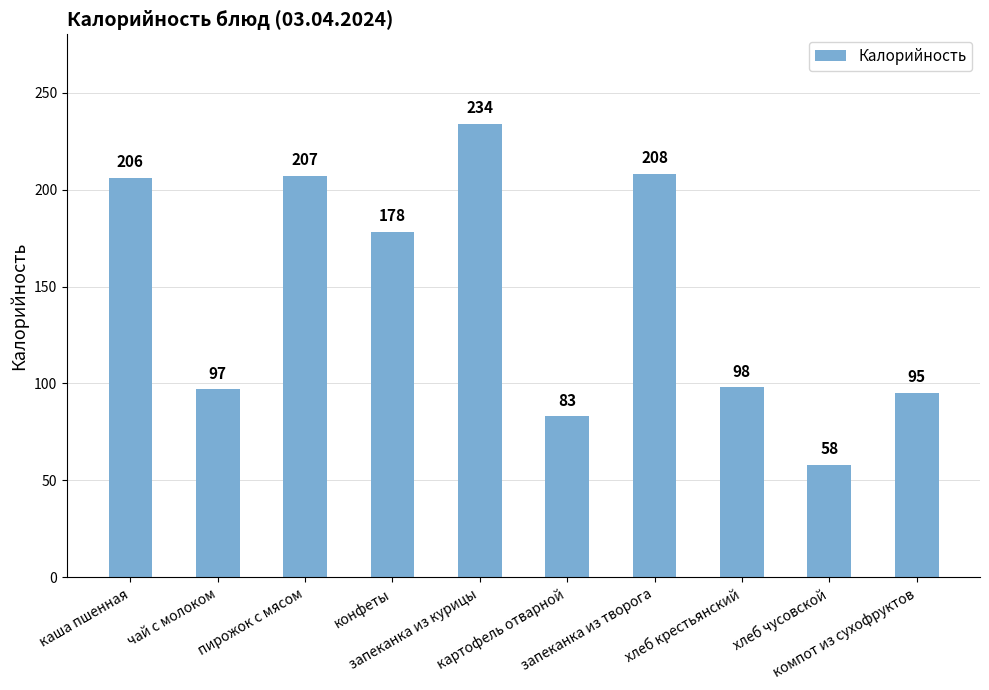

Reading right to left, extract all data points from this chart.

компот из сухофруктов=95	хлеб чусовской=58	хлеб крестьянский=98	запеканка из творога=208	картофель отварной=83	запеканка из курицы=234	конфеты=178	пирожок с мясом=207	чай с молоком=97	каша пшенная=206